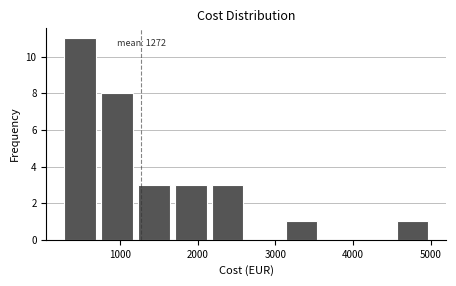

Which range on the x-axis has the tallest bar?

300 to 700